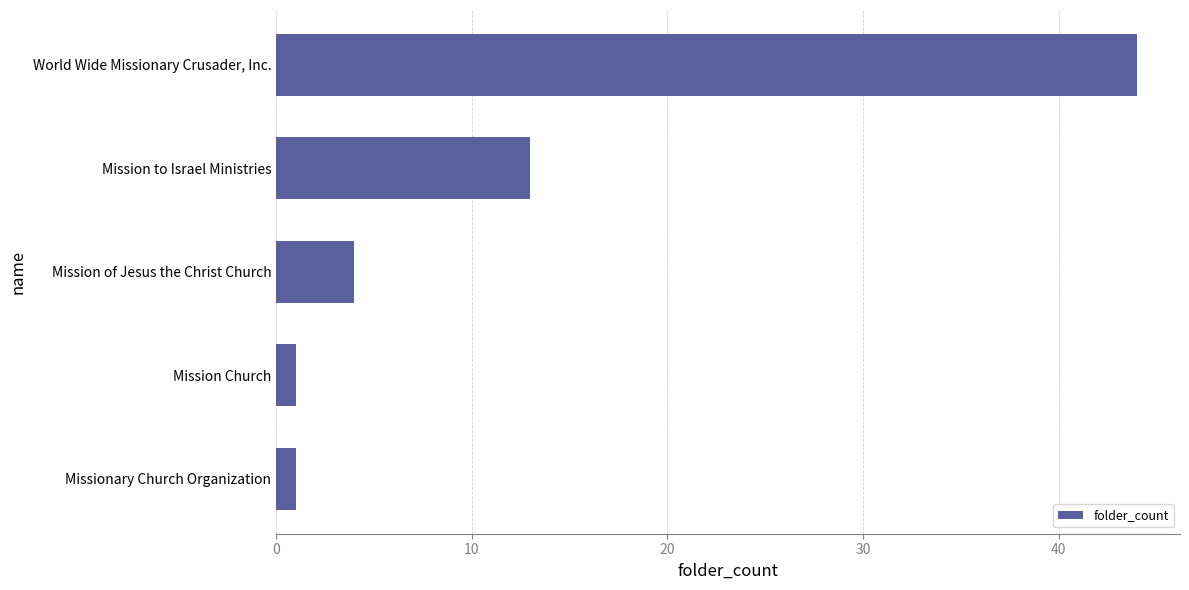

The chart shows a value of 1 at Missionary Church Organization. True or false?

True